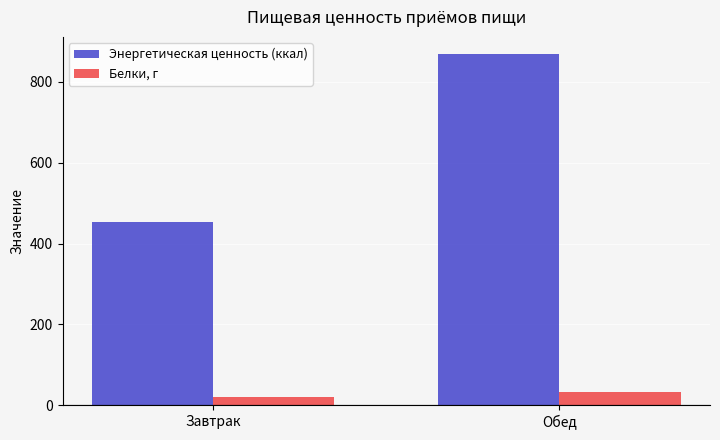

Does the chart contain stacked bars?

No